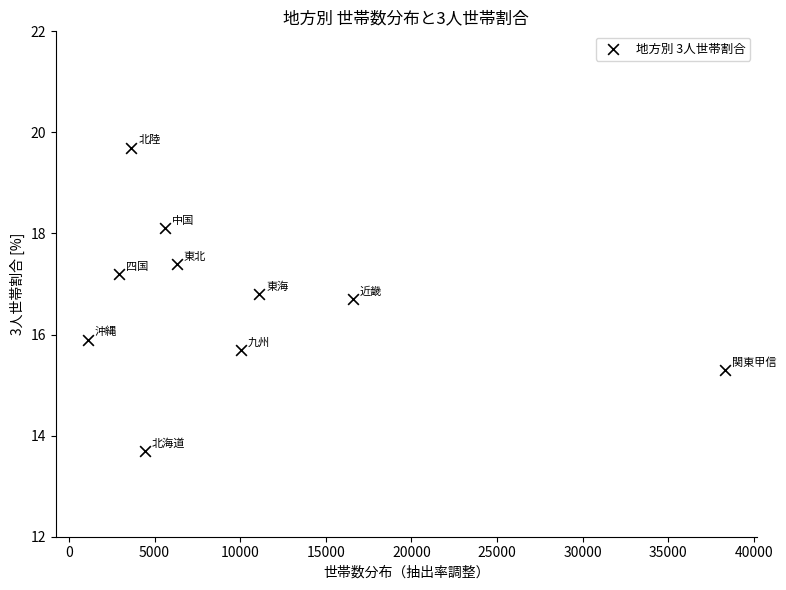

What is the range of X values (max minus min)?

37202.0